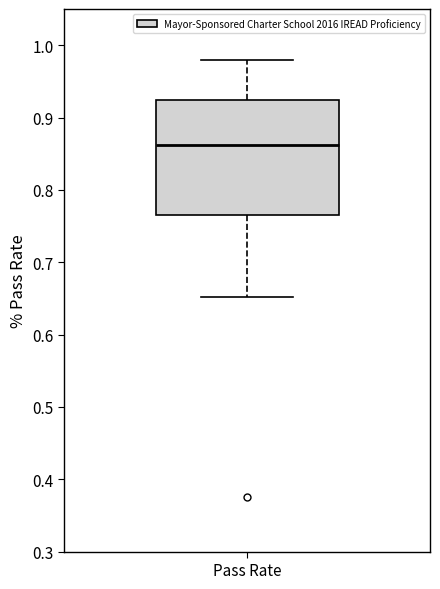

Read this box plot against the y-axis: the position of the median line, the range covered by the box, and the ends of both whiskers. The values are not printed on the chart, so give them approximately, as read against the axis.

median 0.86, box 0.77 to 0.92, whiskers 0.65 to 0.98